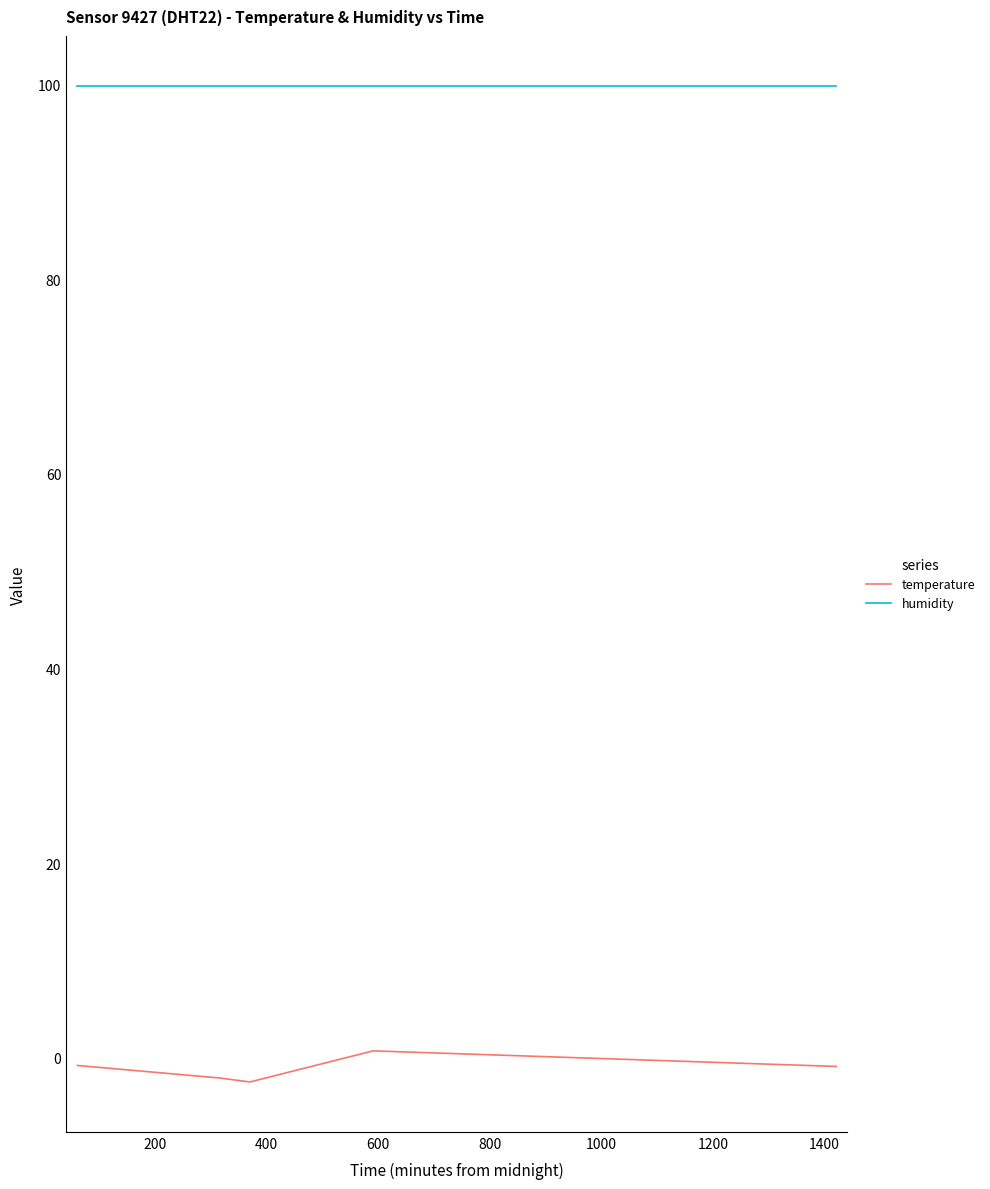

What is the minimum value shown in the chart?

-2.5